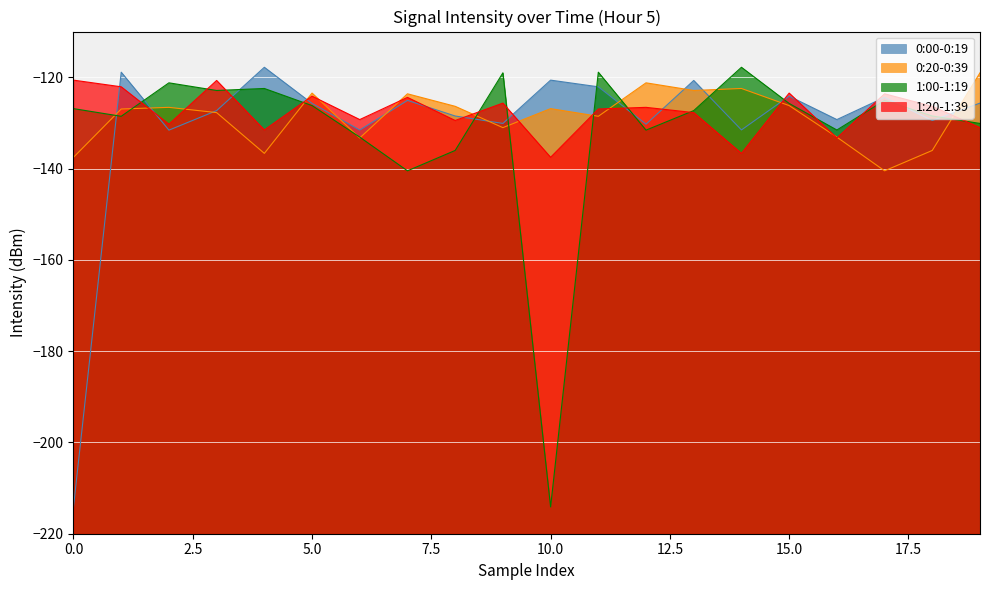

The 1:00-1:19 series shows -66.5 at 0.0. True or false?

False